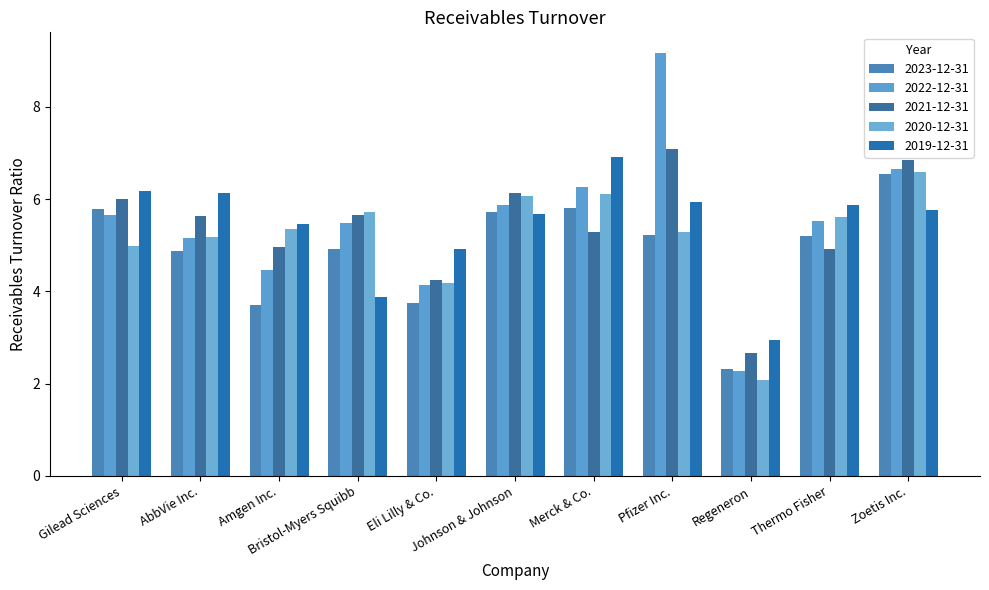

What is the approximate value of 2020-12-31 at AbbVie Inc.?

5.2